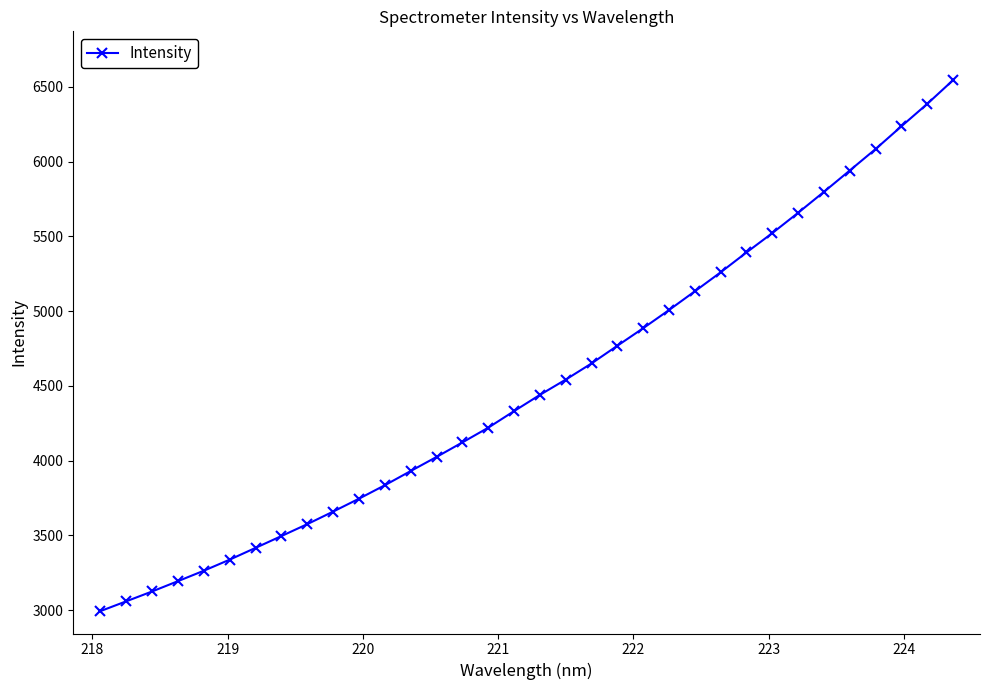

What is the difference between the second highest and minimum values?

3392.6